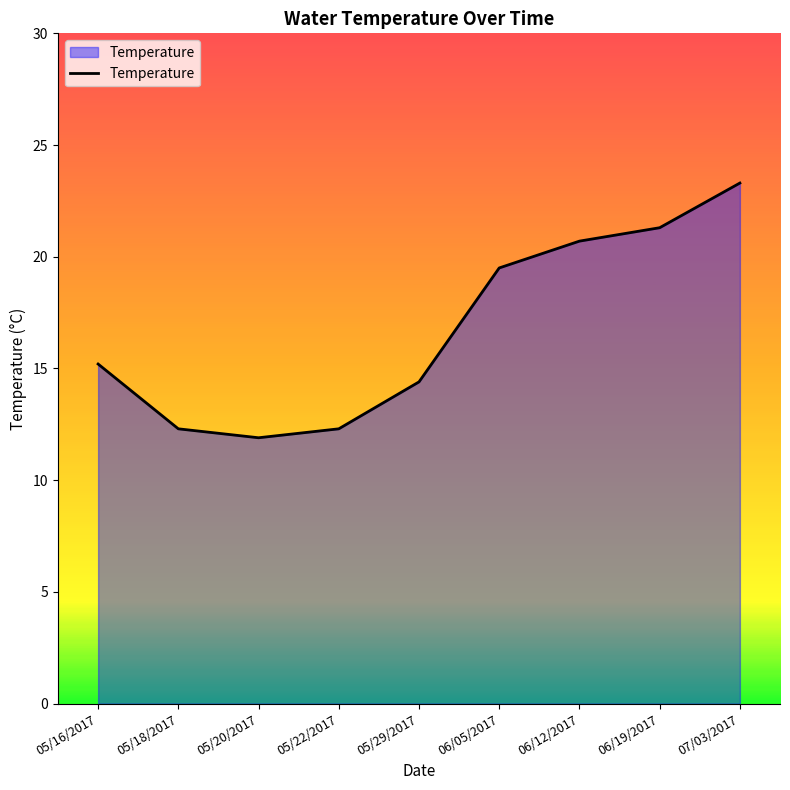

At which label is the value closest to 17?

05/16/2017